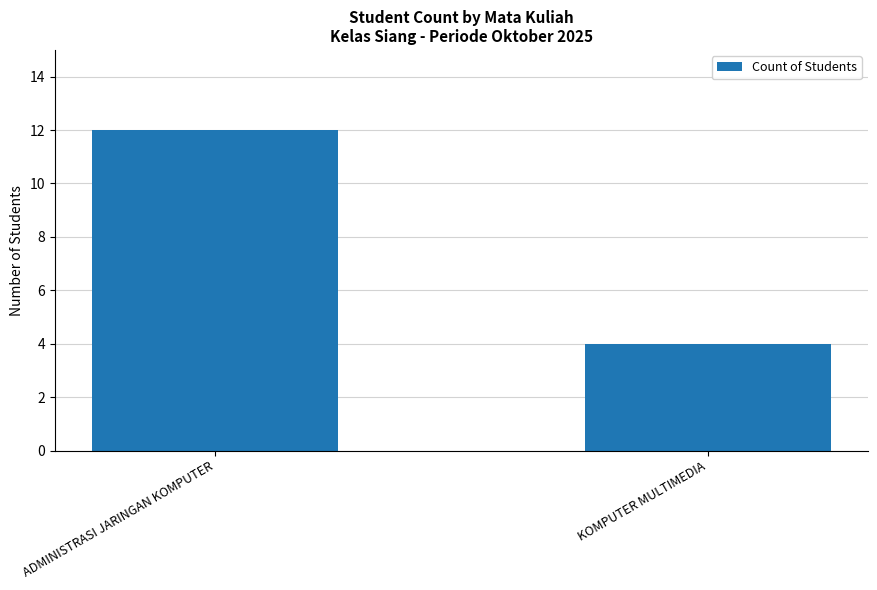

What is the minimum value shown in the chart?

4